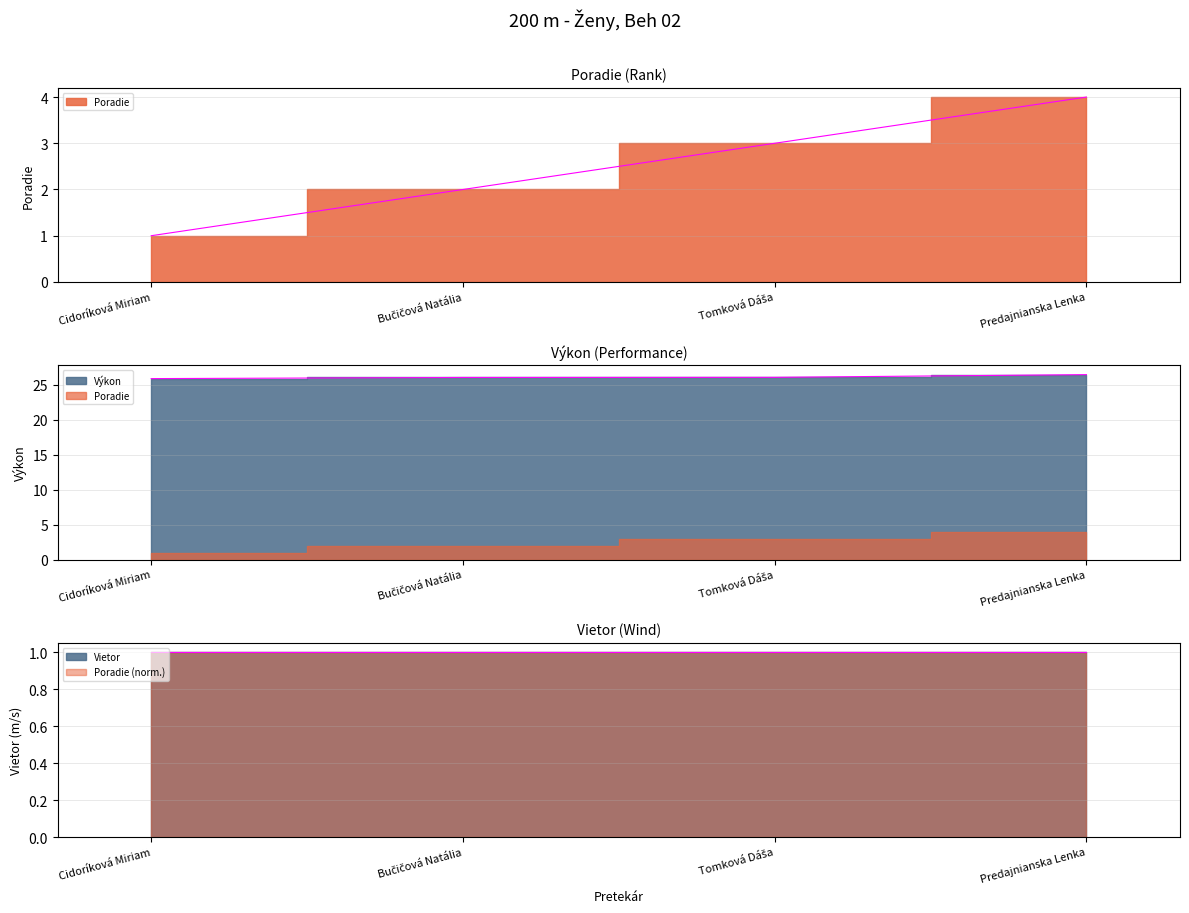

What is the value of the Výkon point at the 3rd from the left?

26.1